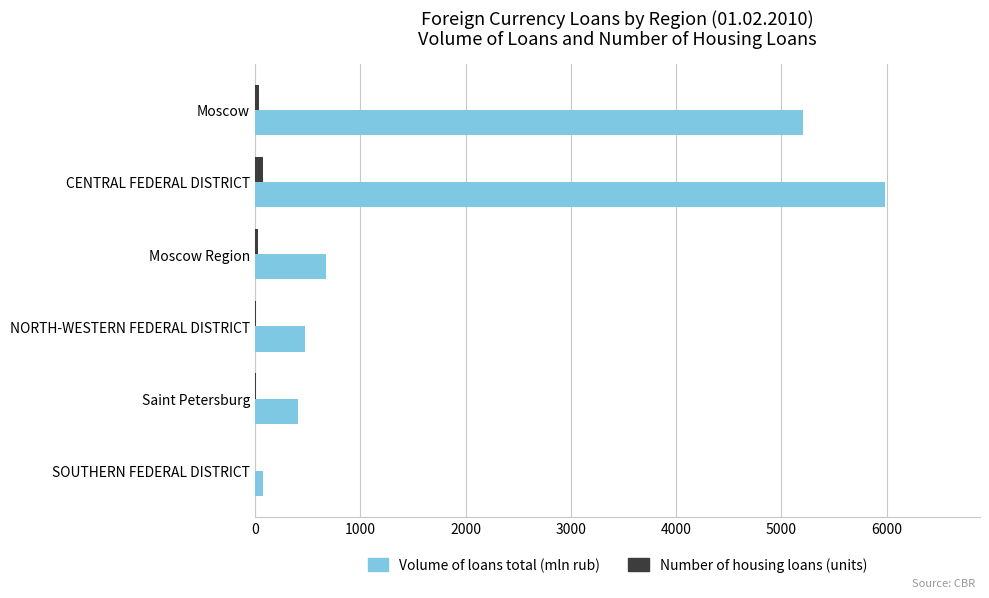

What are all the series names shown in the legend?

Volume of loans total (mln rub), Number of housing loans (units)